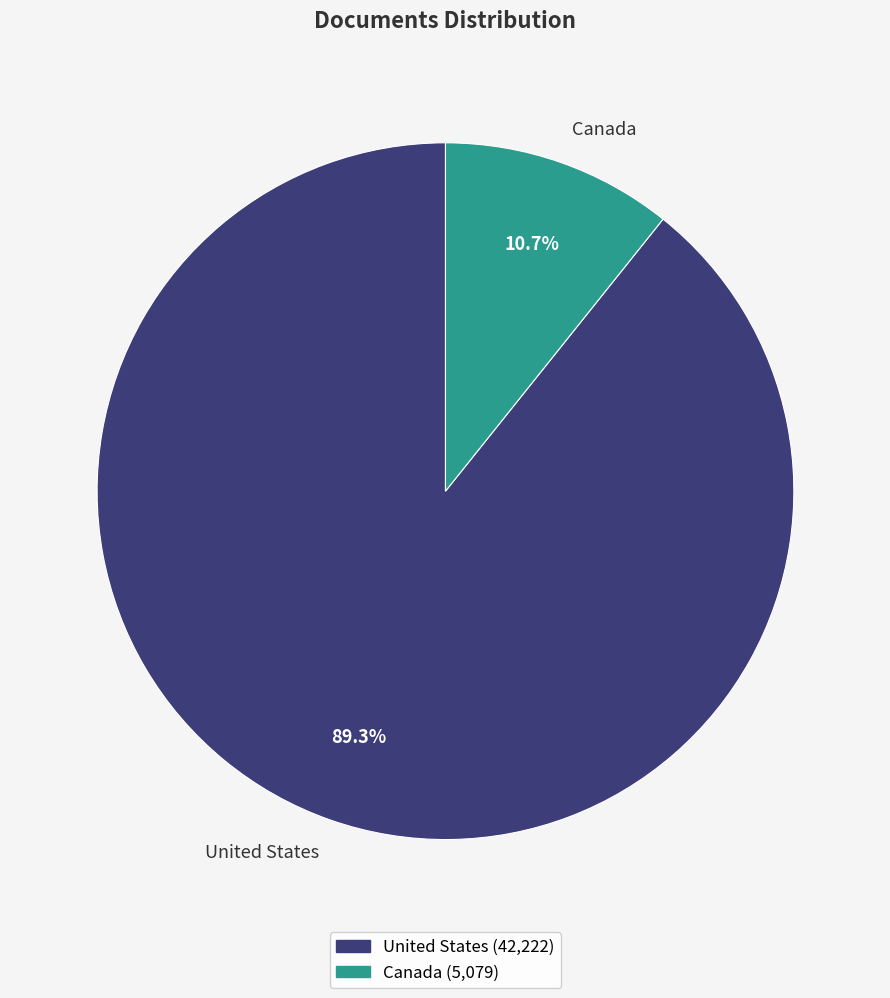

To the nearest percent, what percentage of the pie is United States?

89%